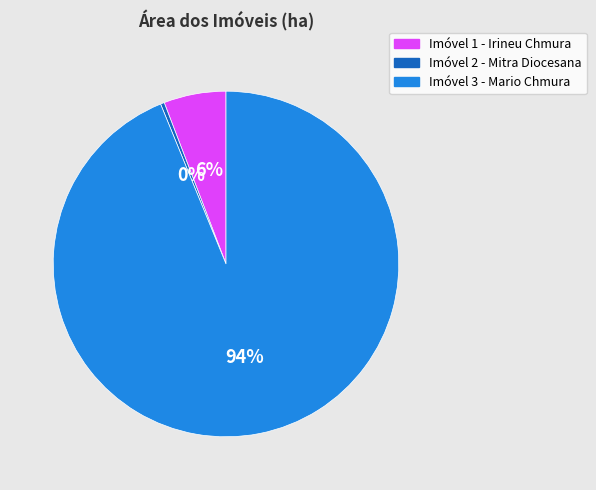

Which slice is the smallest?

Imóvel 2 - Mitra Diocesana